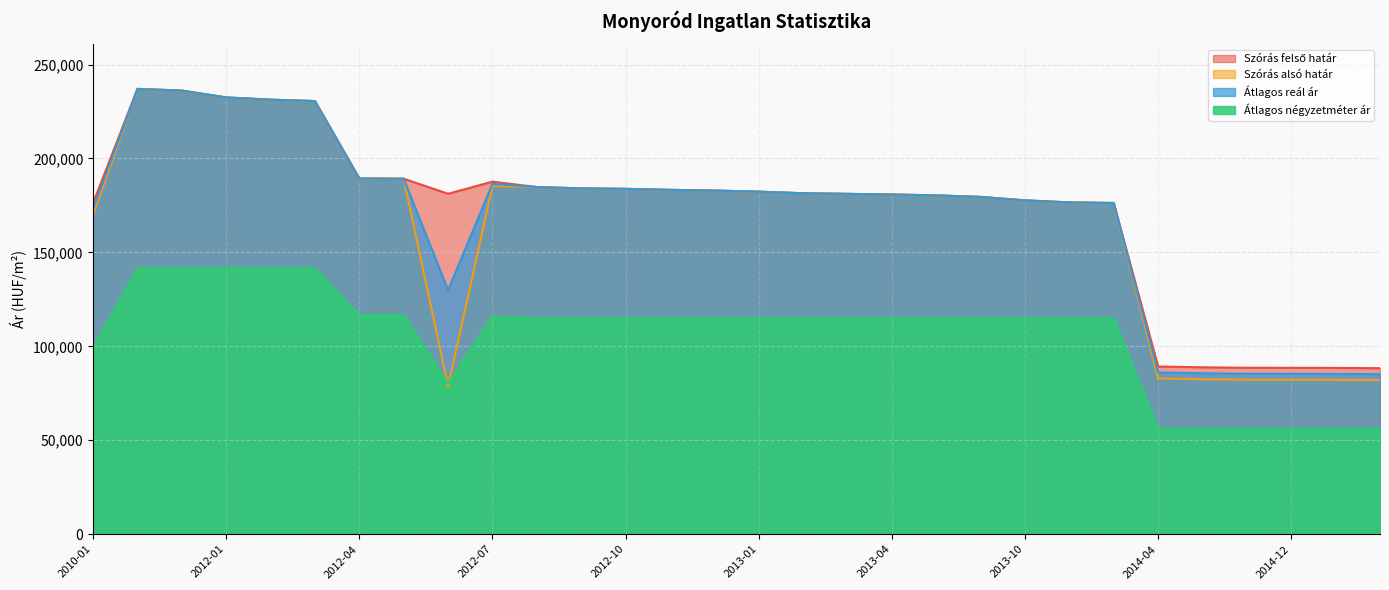

Where is the first local maximum for Átlagos négyzetméter ár?

2012-07